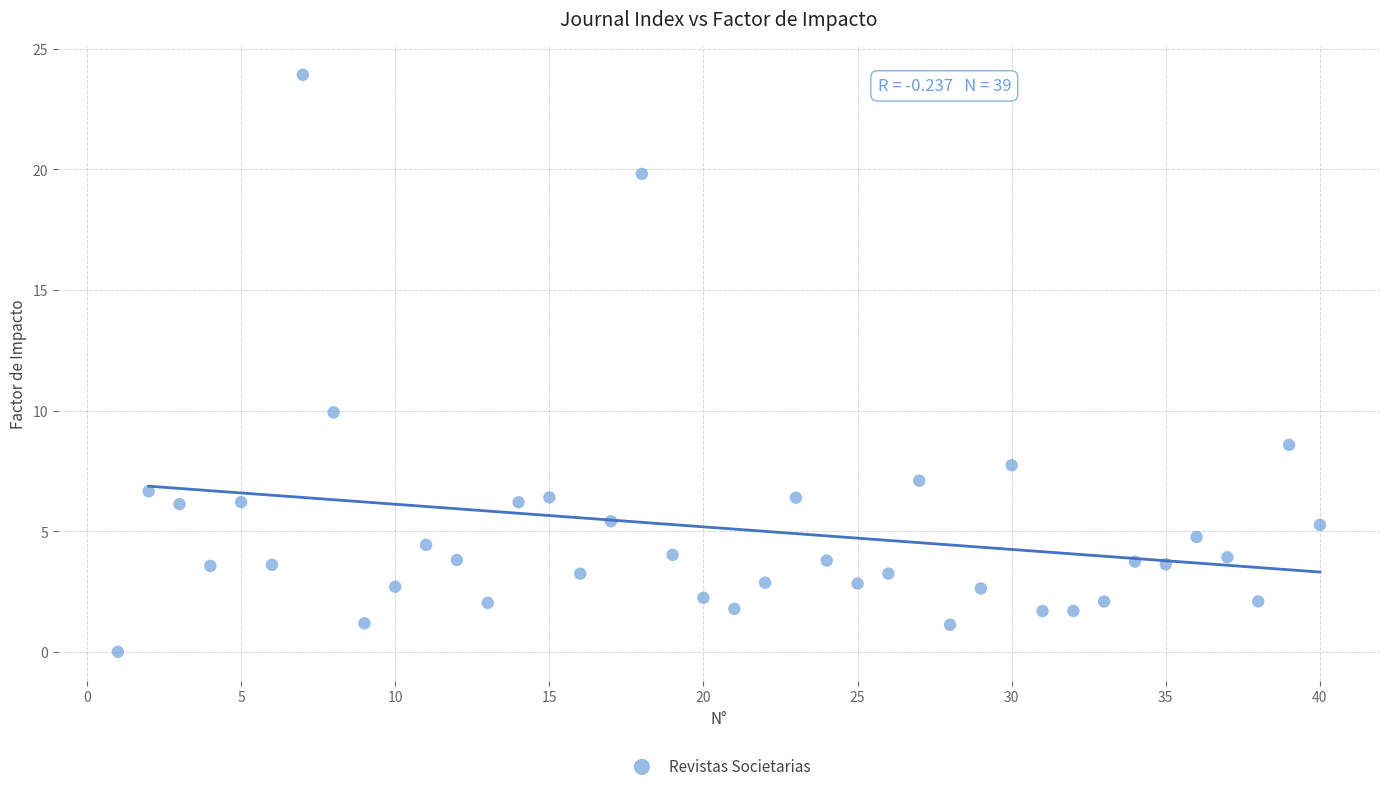

What is the range of Y values (max minus min)?

23.9